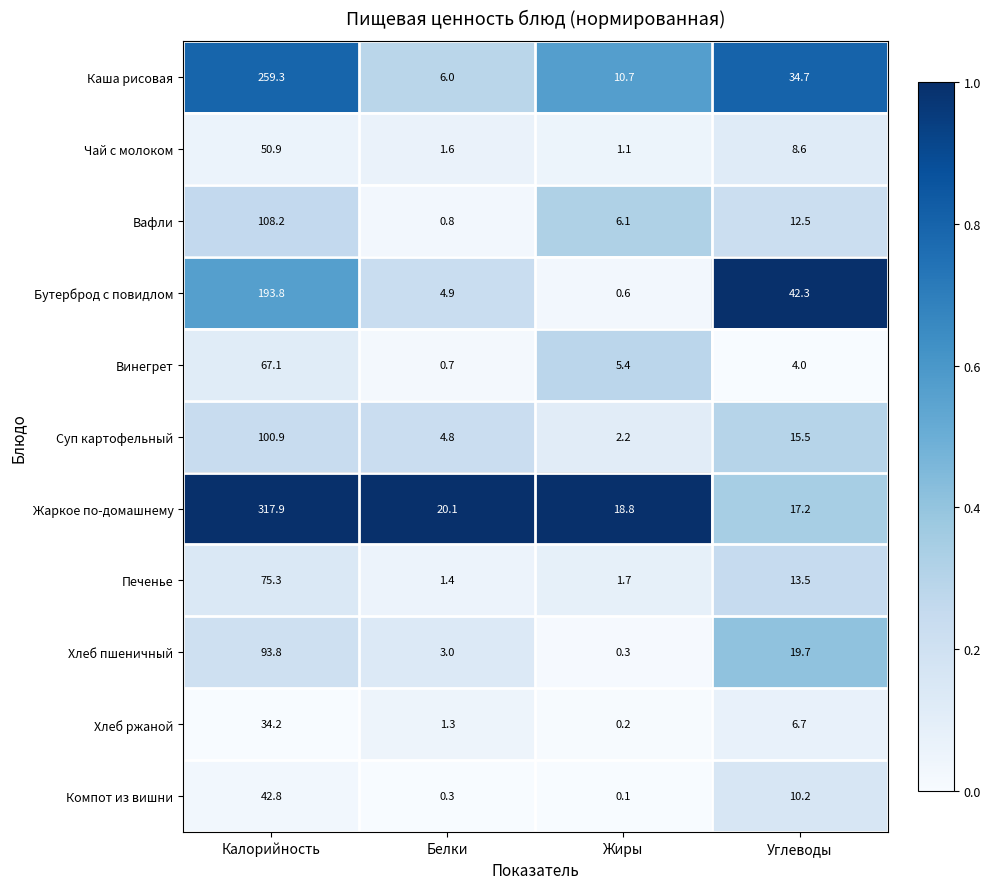

What is the sum of all Вафли values?

127.6